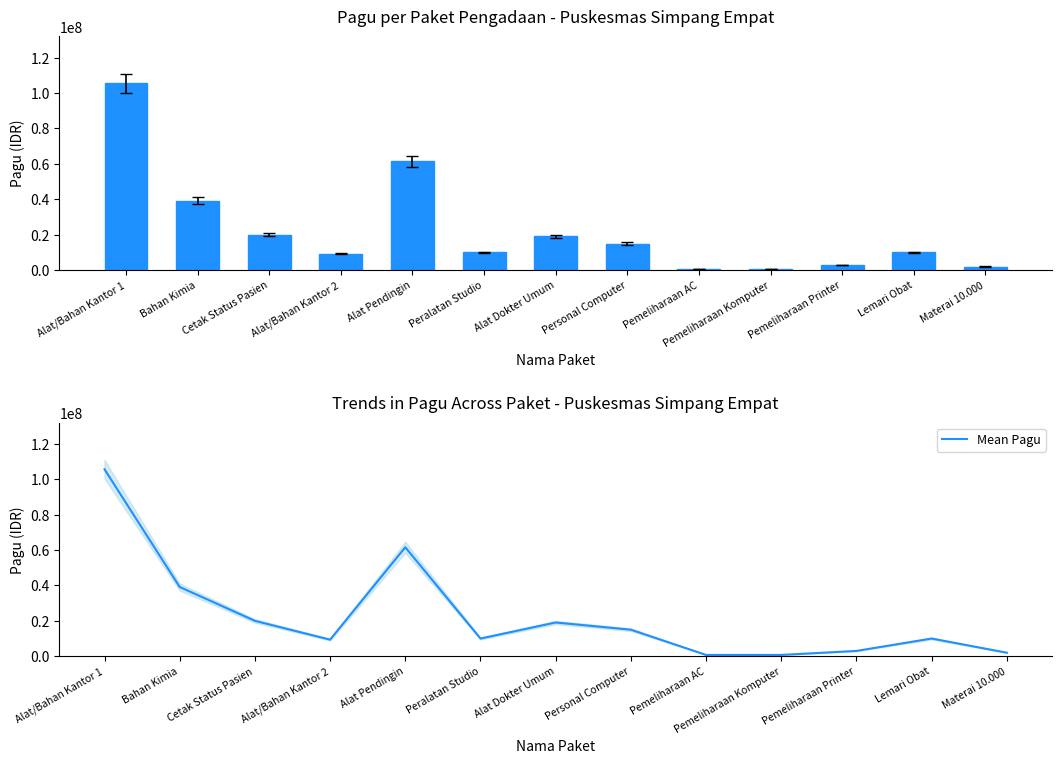

What is the difference between the second highest and second lowest values in the Pagu series?

60802600